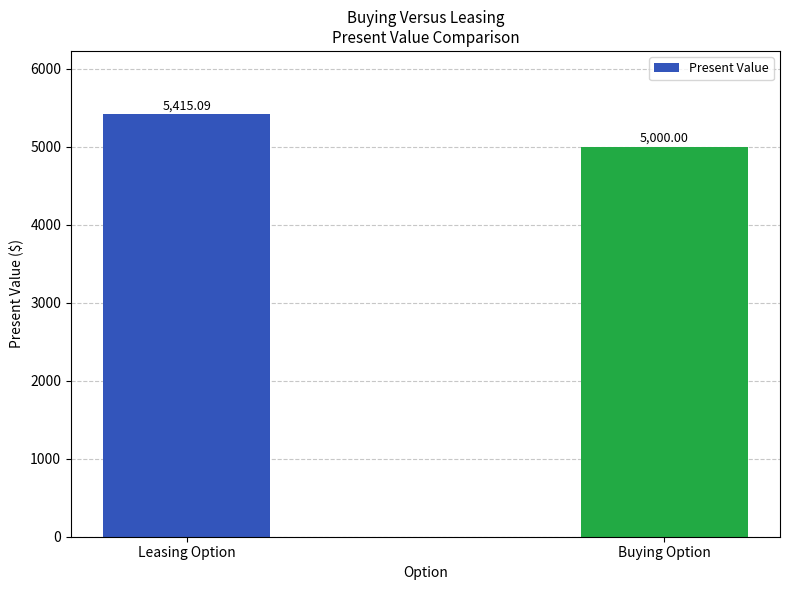

What is the approximate value at Leasing Option?

5415.1